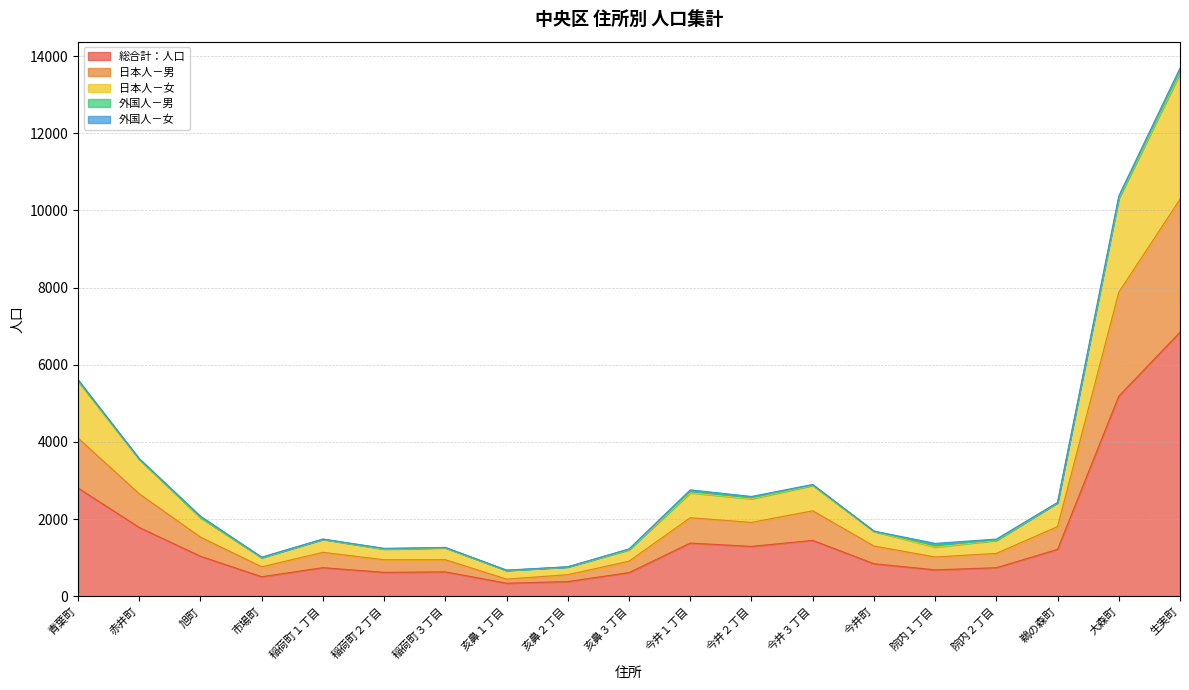

Does the chart display data point markers on the line(s)?

No